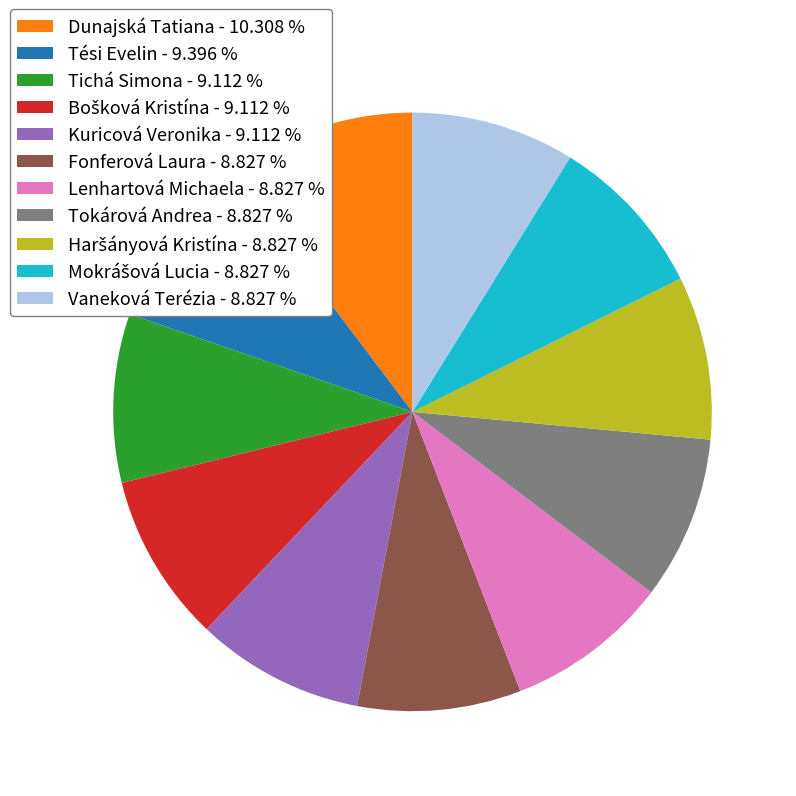

Count the number of slices in the pie.

11